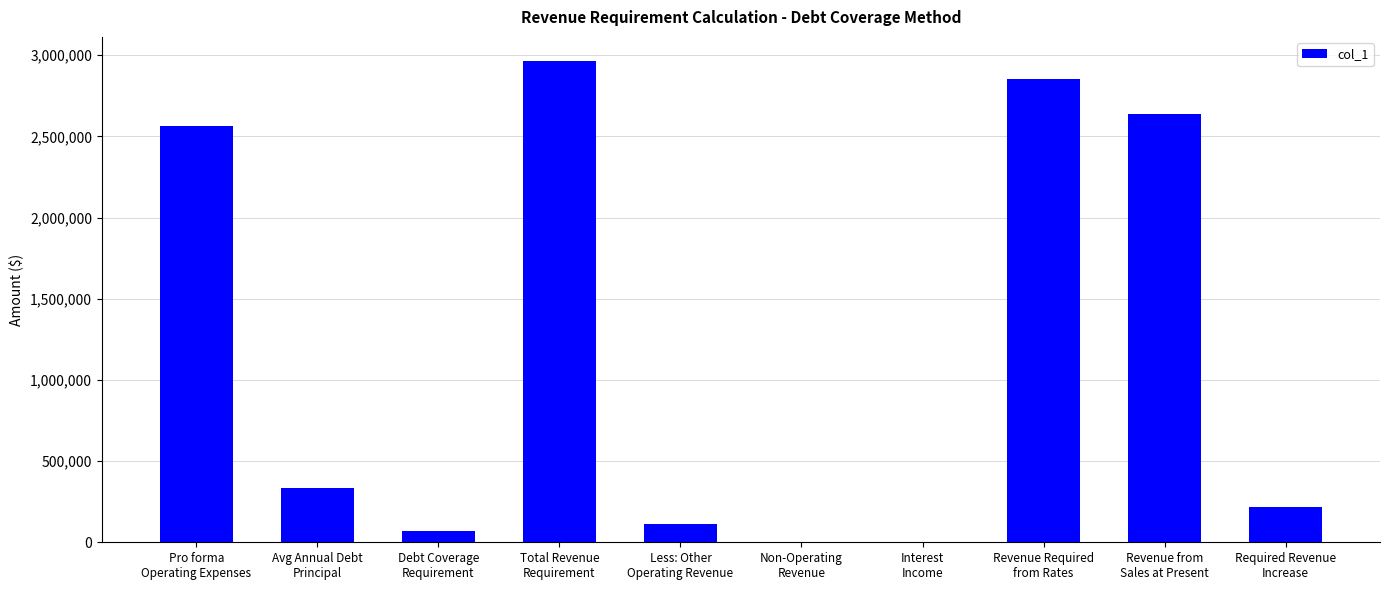

Is it true that the value at Avg Annual Debt
Principal is 333528.8?

True